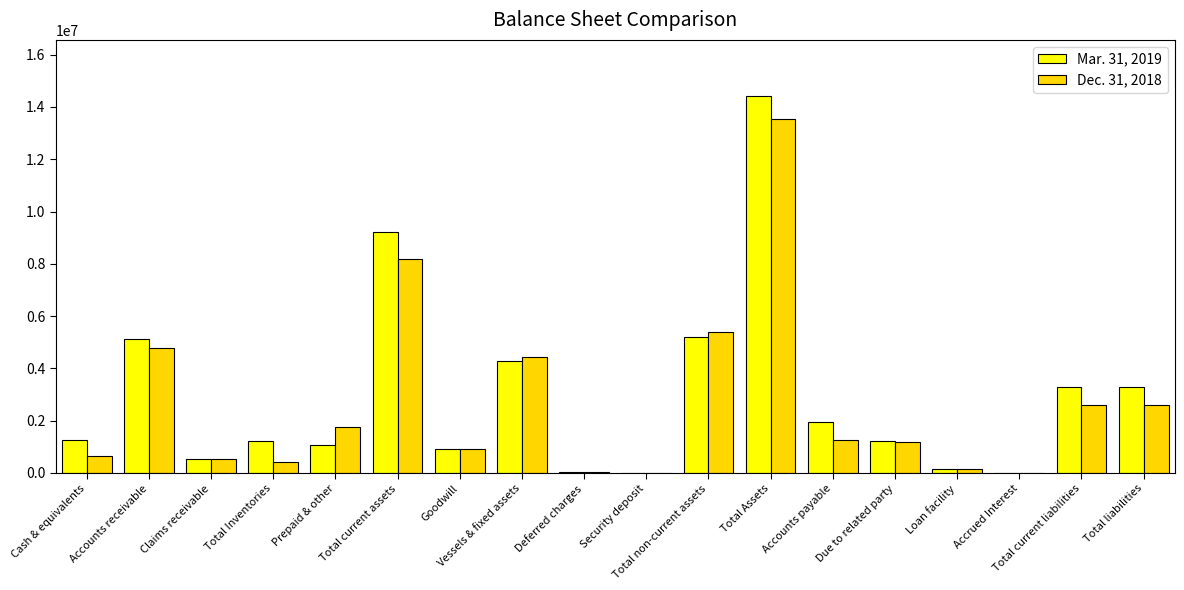

What is the maximum value shown in the chart?

14406820